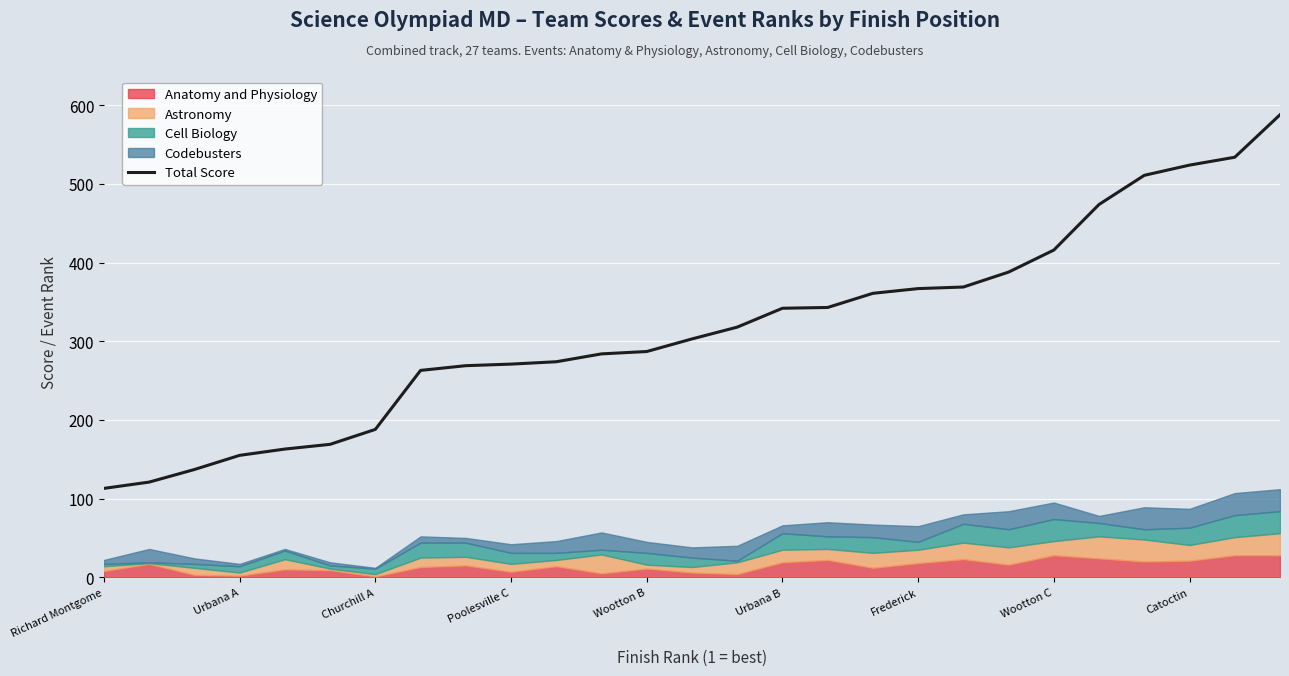

Approximately how many times larger is the value at Urbana B compared to Frederick?

0.9